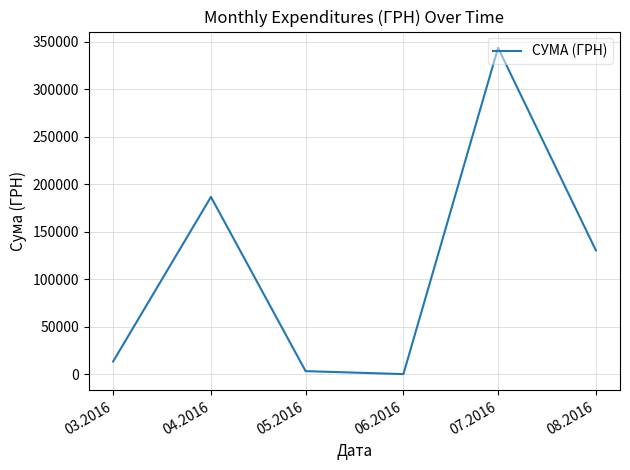

Count the number of values greater than 130533.

3